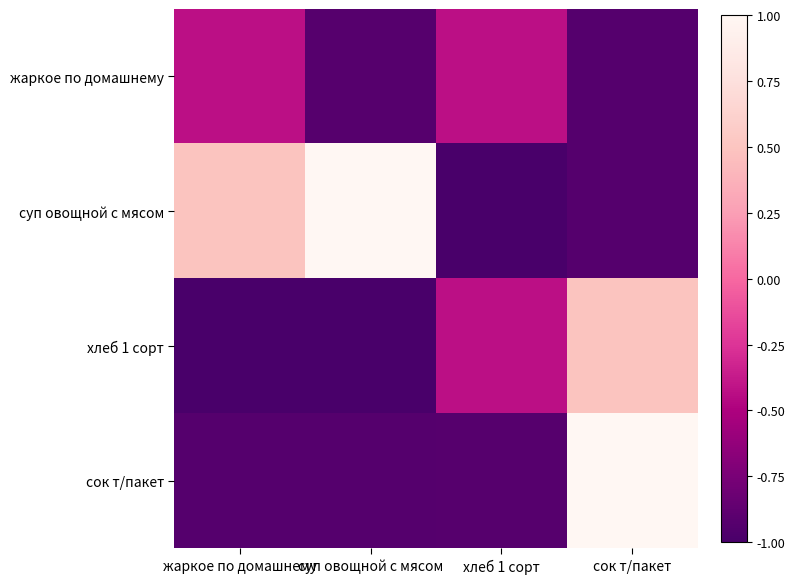

What is the difference between the highest and lowest values at жаркое по домашнему?

1.5